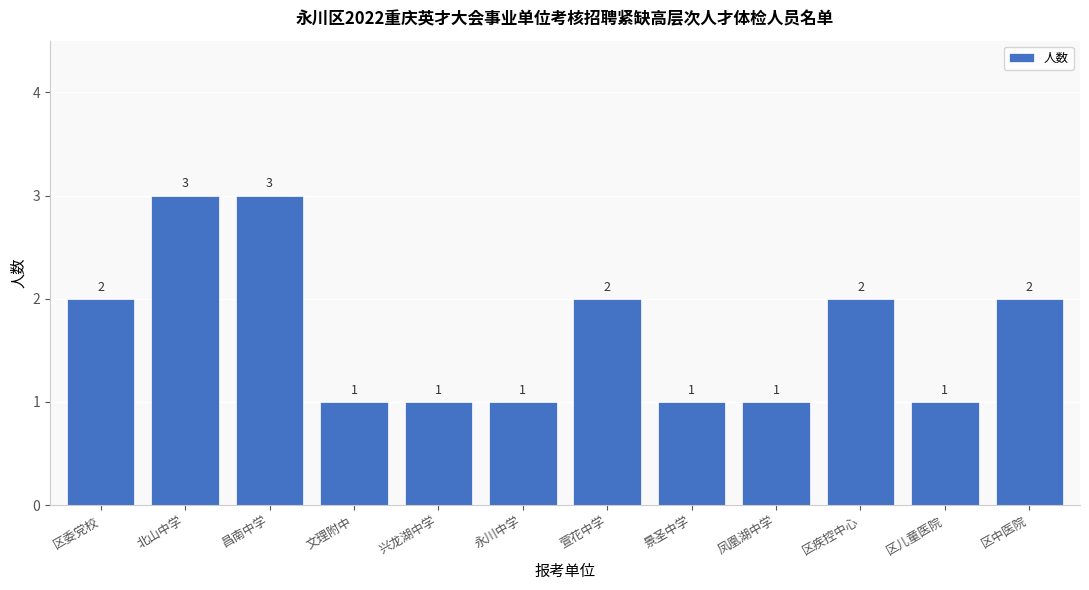

Reading right to left, what are all the values shown in this chart?

2	1	2	1	1	2	1	1	1	3	3	2